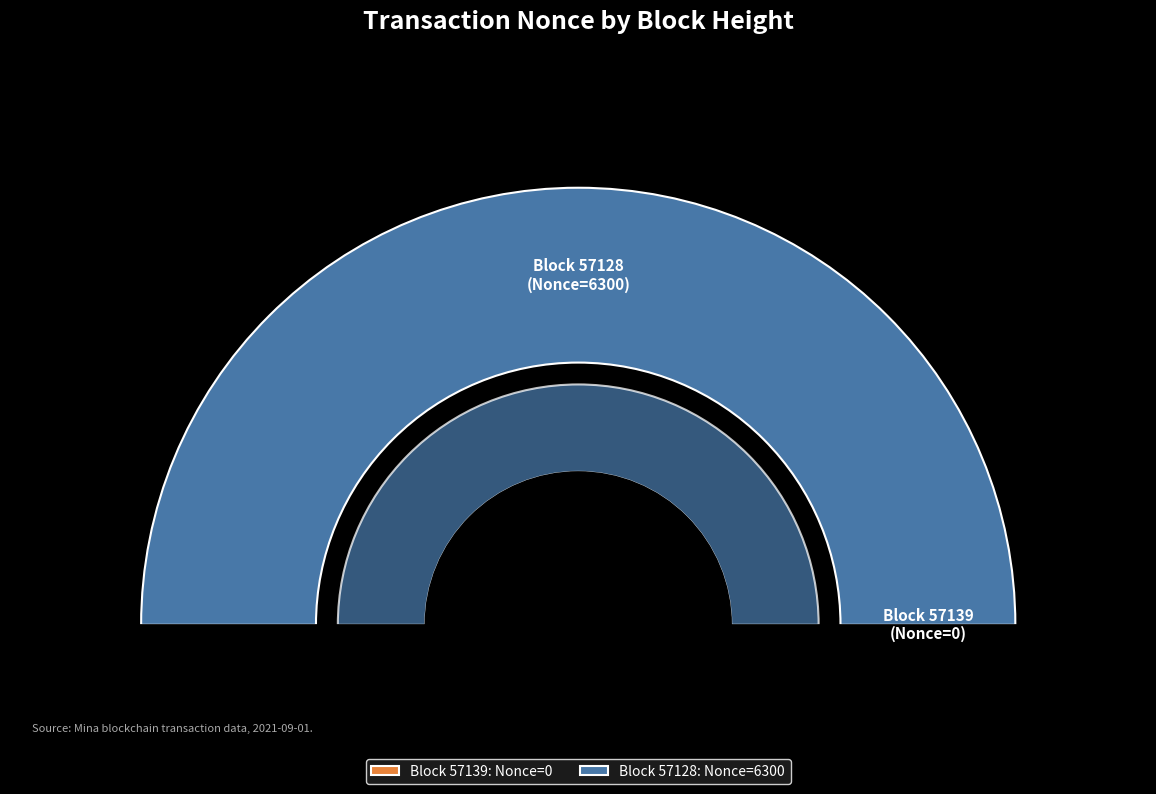

To the nearest percent, what is the average slice percentage?

50%